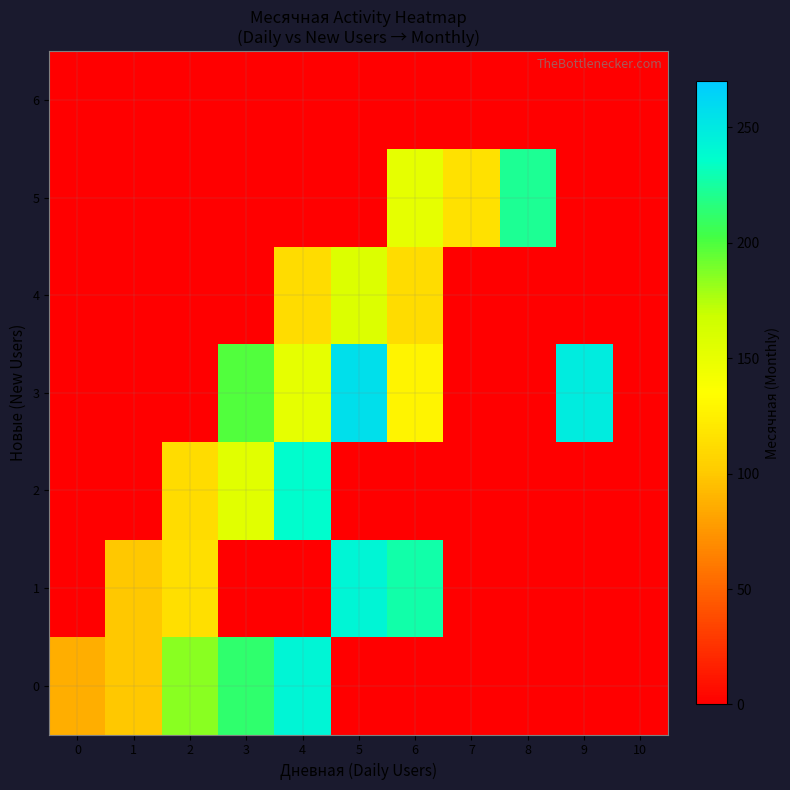

Reading right to left, list all the values displayed in this chart.

0: 10=0.0	9=0.0	8=0.0	7=0.0	6=0.0	5=0.0	4=242.5	3=212.0	2=185.0	1=99.8	0=87.0
1: 10=0.0	9=0.0	8=0.0	7=0.0	6=227.0	5=242.0	4=0.0	3=0.0	2=114.0	1=99.2	0=0.0
2: 10=0.0	9=0.0	8=0.0	7=0.0	6=0.0	5=0.0	4=236.5	3=154.4	2=112.0	1=0.0	0=0.0
3: 10=0.0	9=248.0	8=0.0	7=0.0	6=128.0	5=257.0	4=151.8	3=198.5	2=0.0	1=0.0	0=0.0
4: 10=0.0	9=0.0	8=0.0	7=0.0	6=112.0	5=158.0	4=112.0	3=0.0	2=0.0	1=0.0	0=0.0
5: 10=0.0	9=0.0	8=222.0	7=115.0	6=151.5	5=0.0	4=0.0	3=0.0	2=0.0	1=0.0	0=0.0
6: 10=0.0	9=0.0	8=0.0	7=0.0	6=0.0	5=0.0	4=0.0	3=0.0	2=0.0	1=0.0	0=0.0